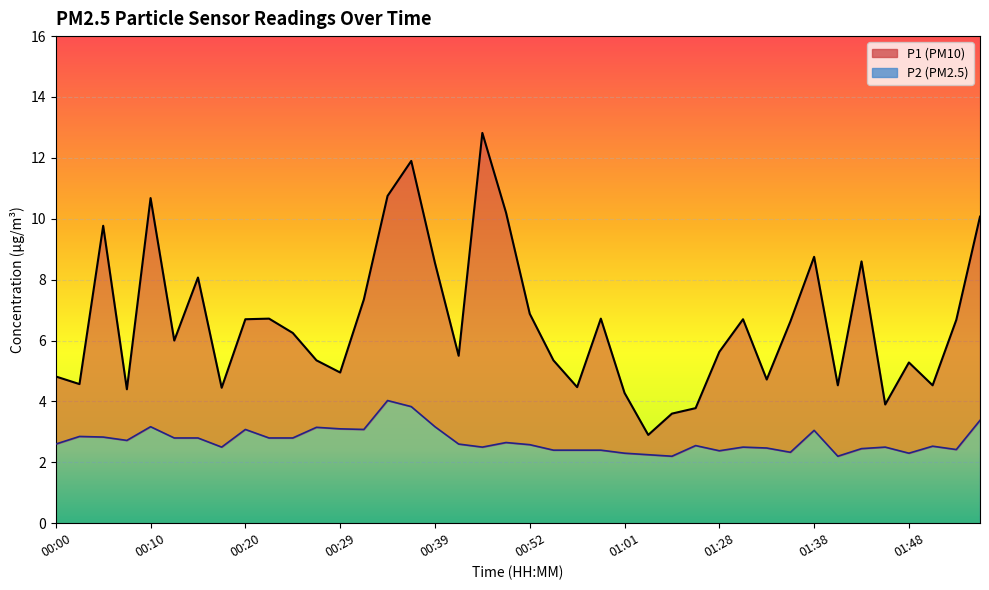

What is the difference between the P2 line values at 21 and 15?

1.4